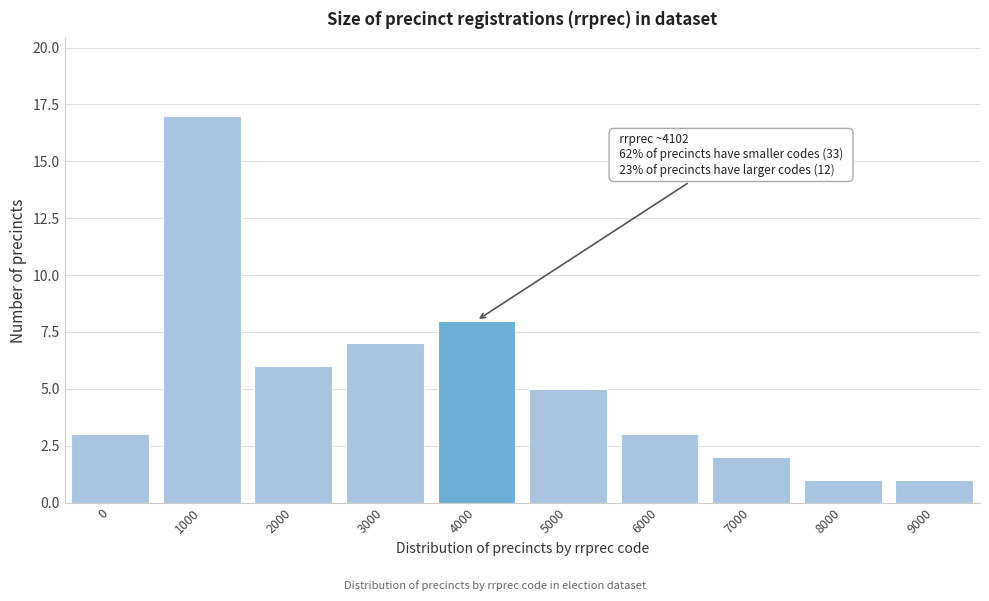

Reading left to right, what are all the values shown in this chart?

0=3	1000=17	2000=6	3000=7	4000=8	5000=5	6000=3	7000=2	8000=1	9000=1